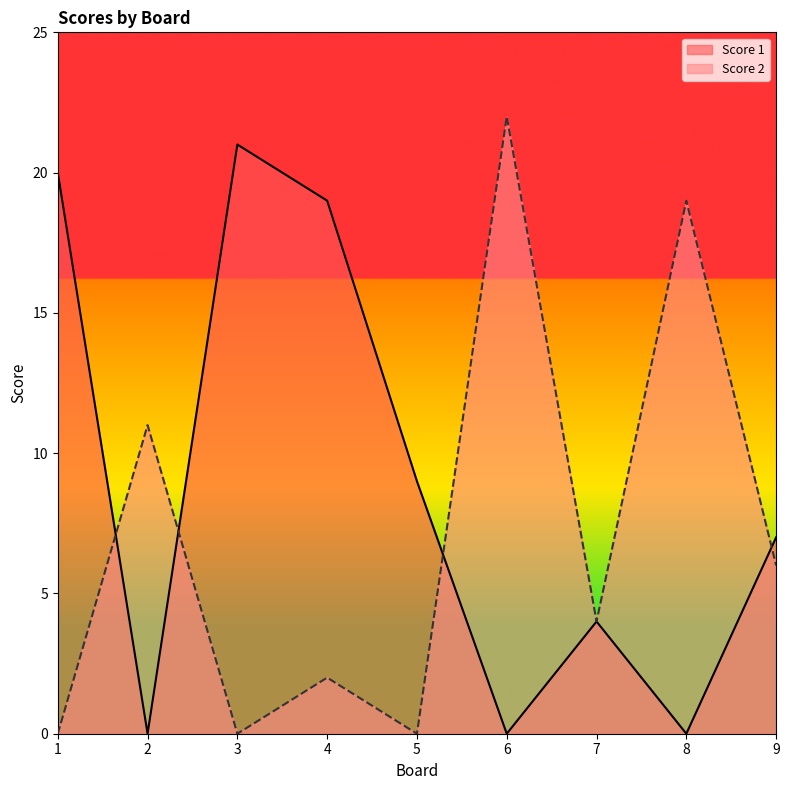

Reading left to right, list all the values displayed in this chart.

Score 1: 20	0	21	19	9	0	4	0	7
Score 2: 0	11	0	2	0	22	4	19	6